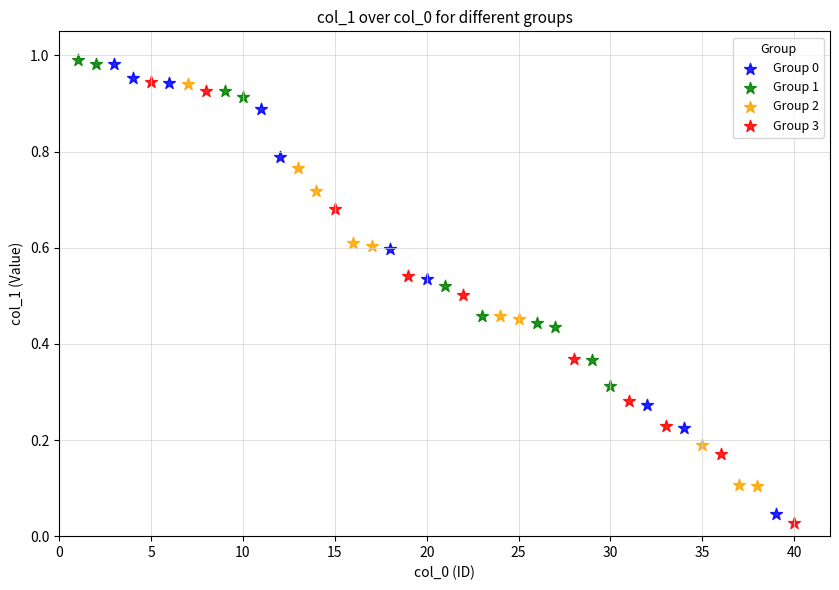

Which series reaches the minimum Y coordinate?

Group 3